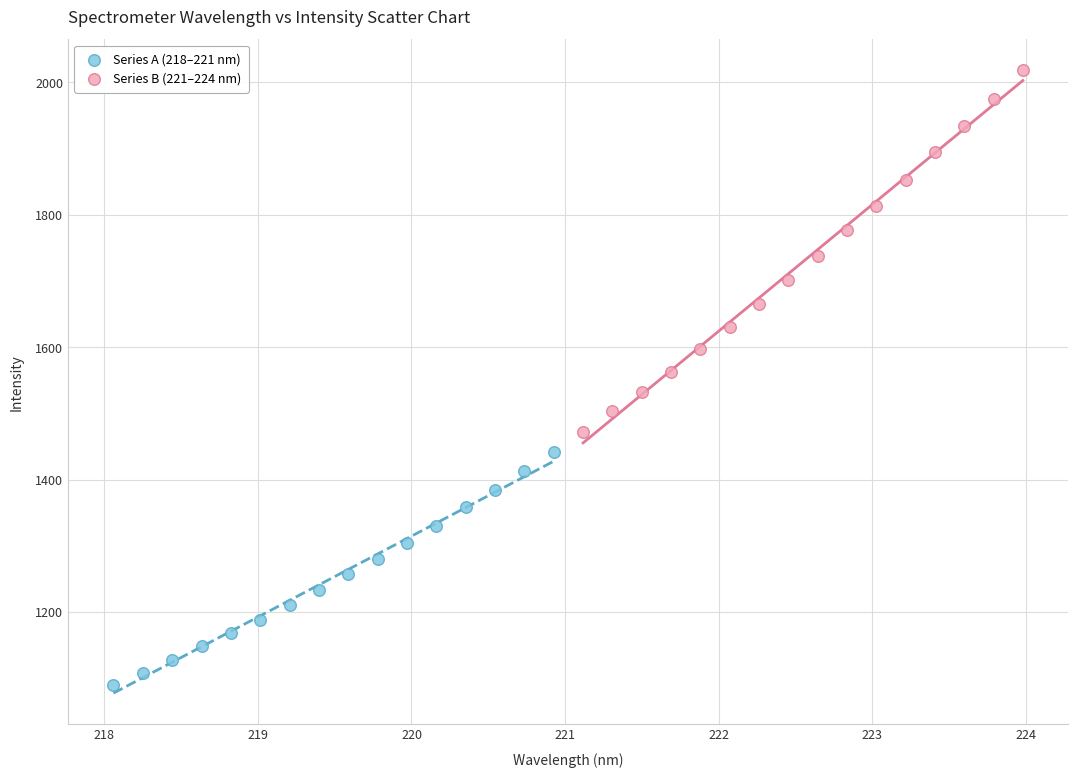

Which series contains the lowest Y value?

Series A (218–221 nm)